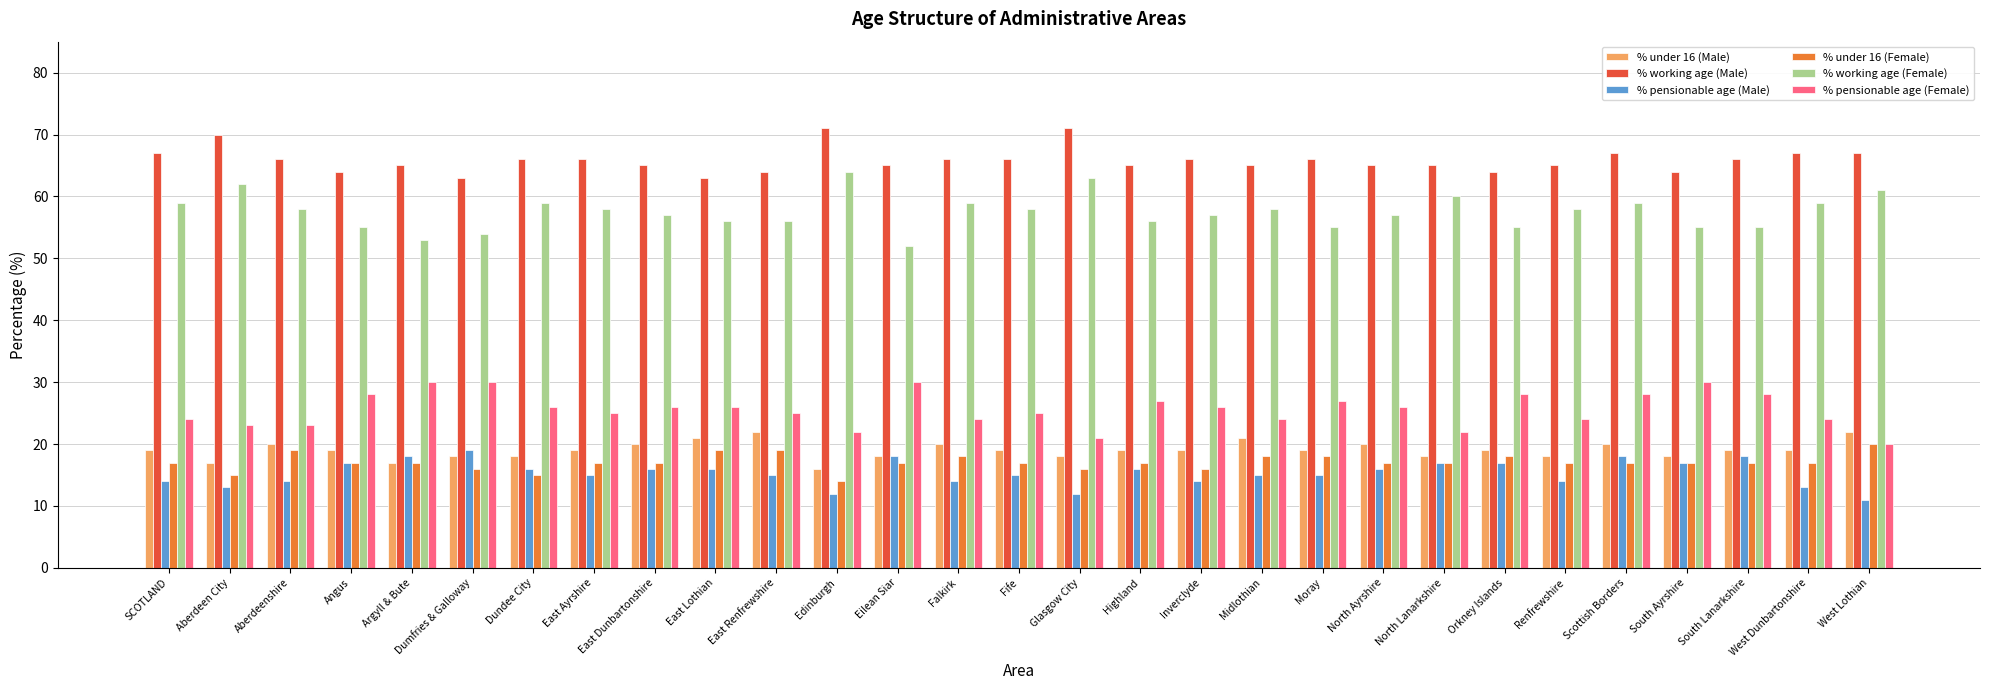

What is the total value across all series at Edinburgh?

199